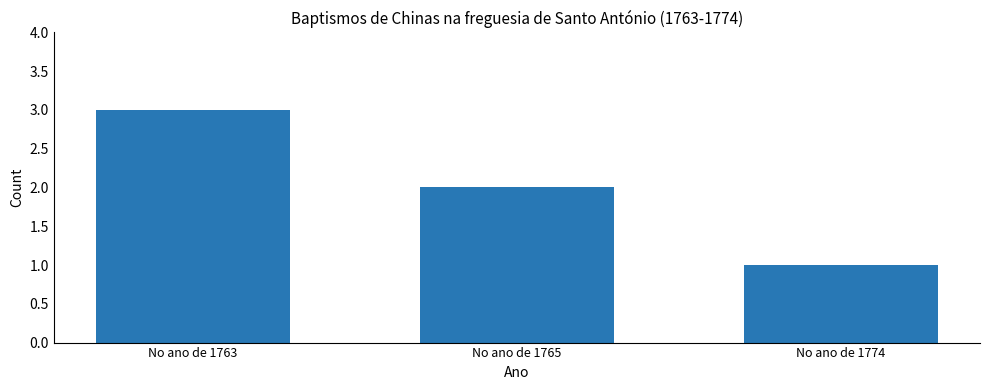

What is the value of the 2nd bar from the left?

2